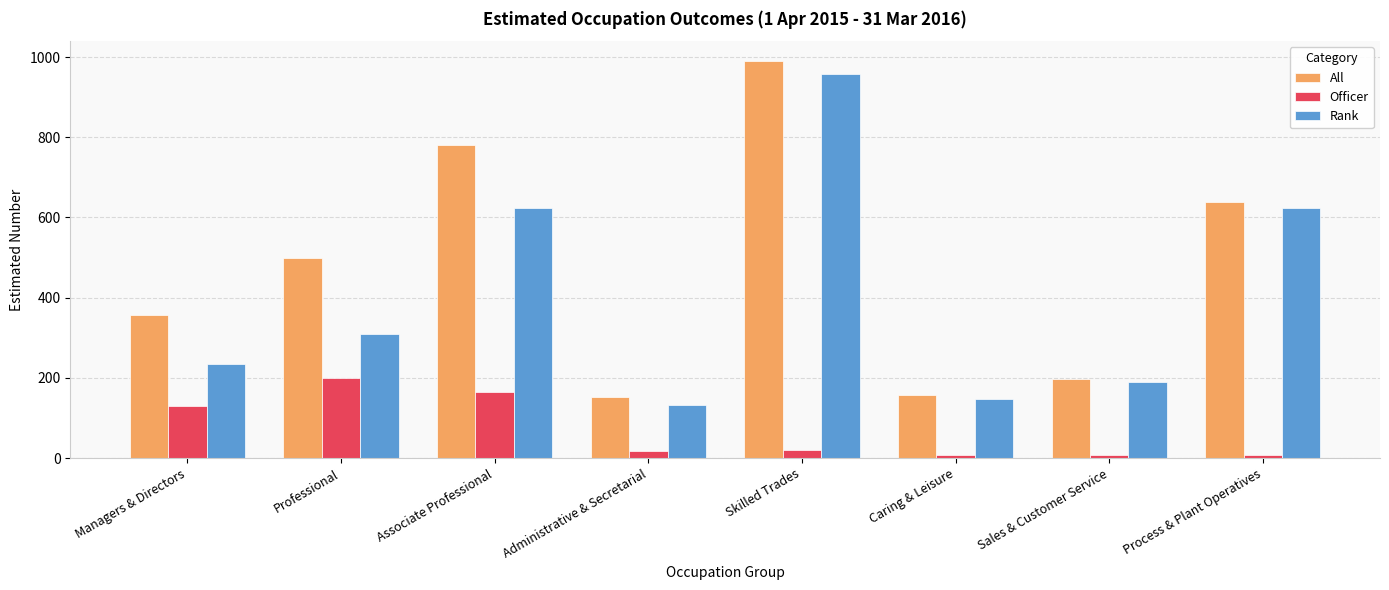

What is the value of the Officer bar at the 5th from the left?

20.4